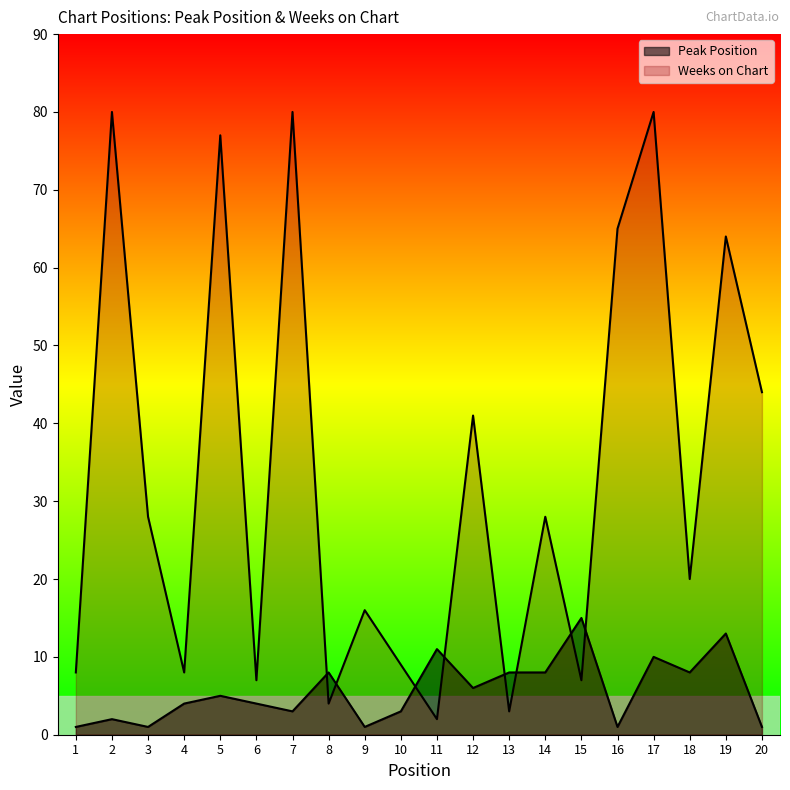

Reading left to right, transcribe all the data shown in this chart.

Peak Position: 1	2	1	4	5	4	3	8	1	3	11	6	8	8	15	1	10	8	13	1
Weeks on Chart: 8	80	28	8	77	7	80	4	16	9	2	41	3	28	7	65	80	20	64	44